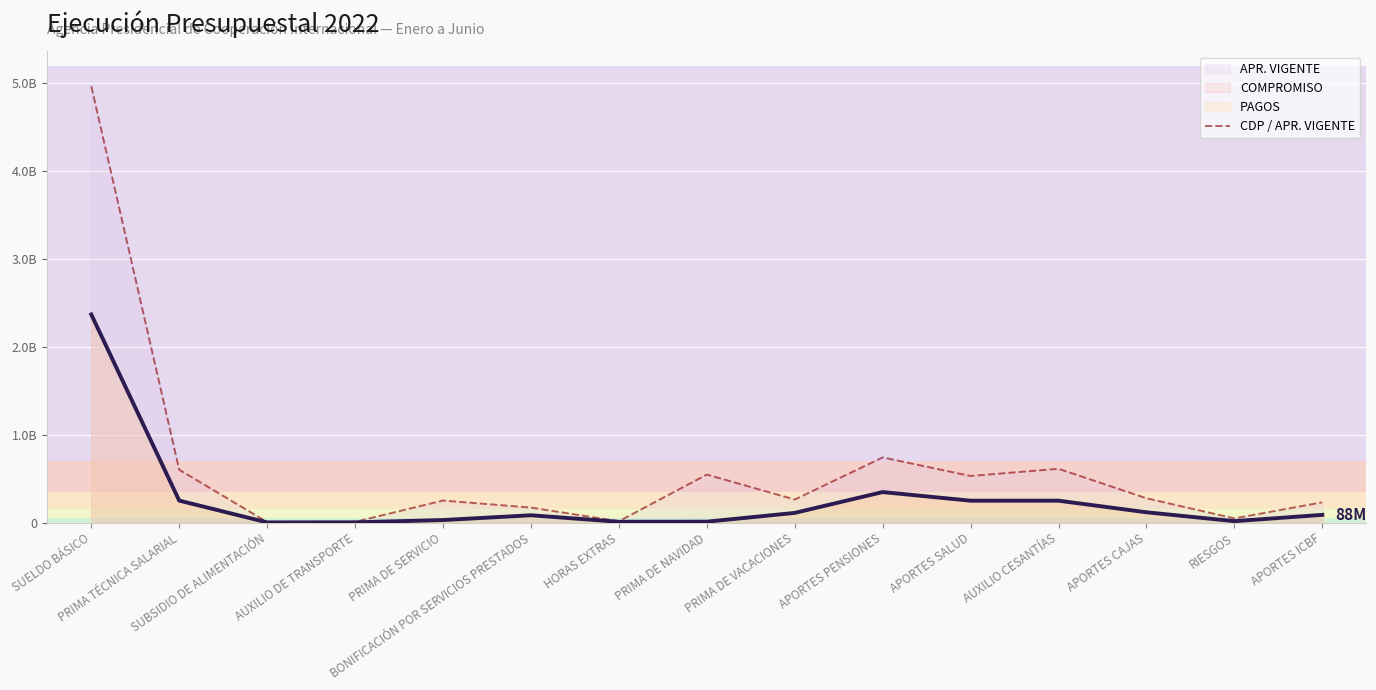

What is the value of the 12th point from the left?

612887209